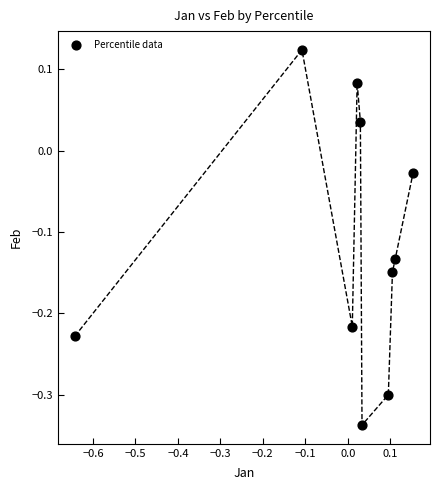

What is the range of X values (max minus min)?

0.8